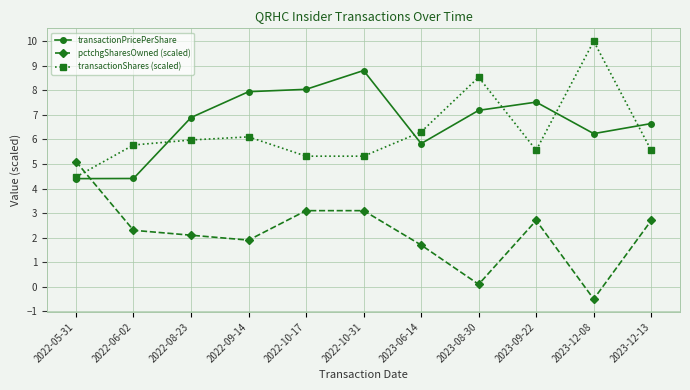

Is the value of transactionPricePerShare at 2022-08-23 greater than the value of pctchgSharesOwned (scaled) at 2022-10-17?

Yes